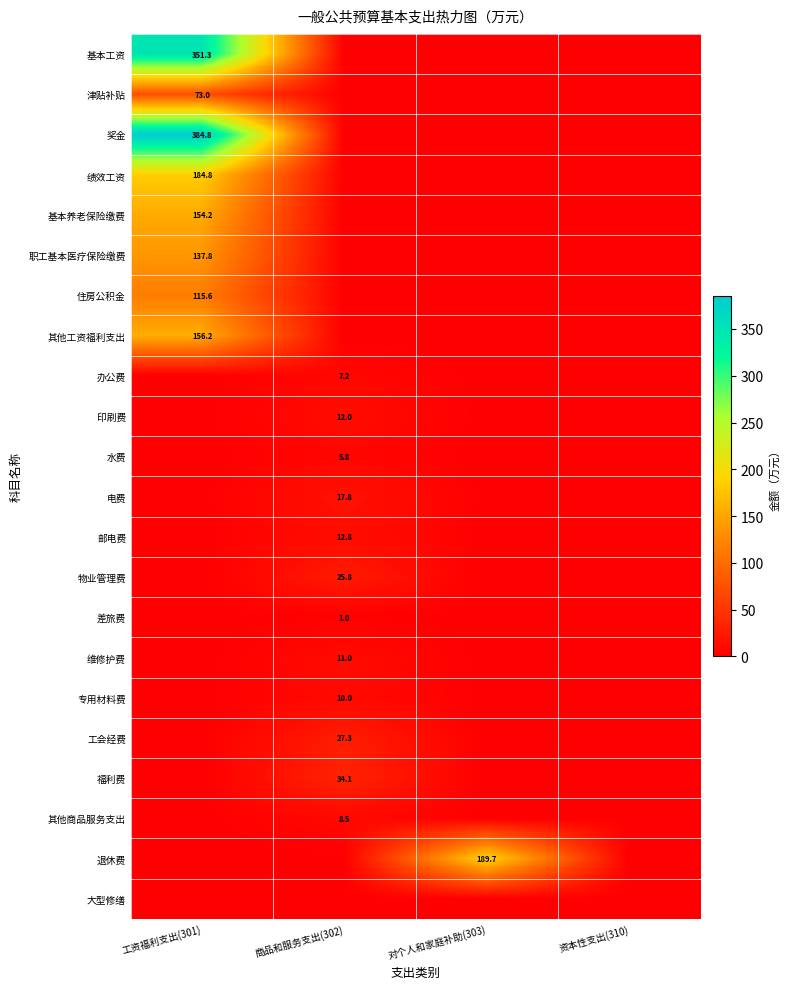

True or false: 差旅费 has a value of 1.8 at 商品和服务支出(302).

False